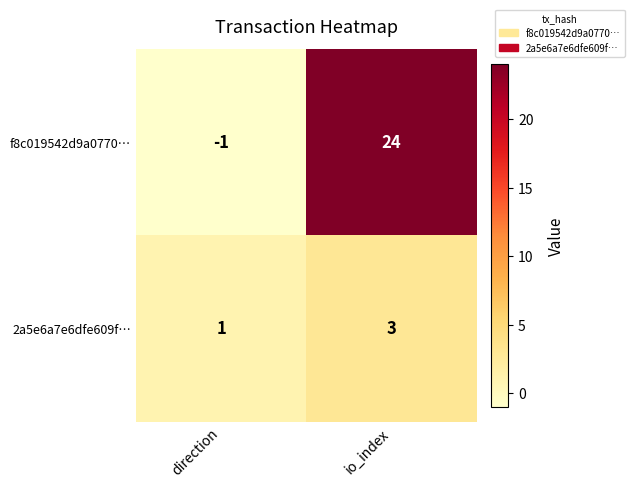

Which category has the lowest value across all series?

direction